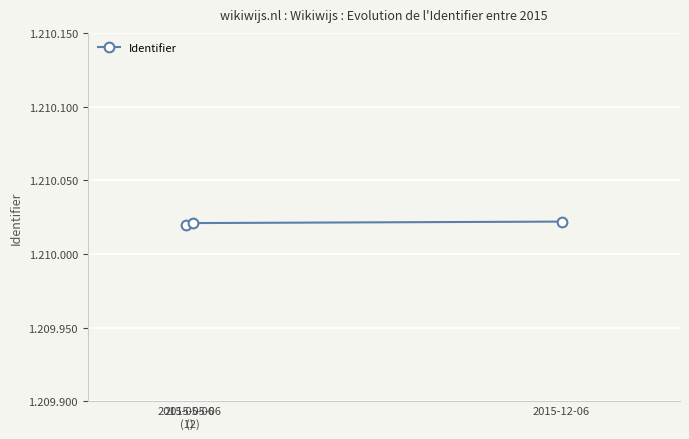

Between 2015-05-06
(1) and 2015-05-06
(2), which is larger?

2015-05-06
(2)